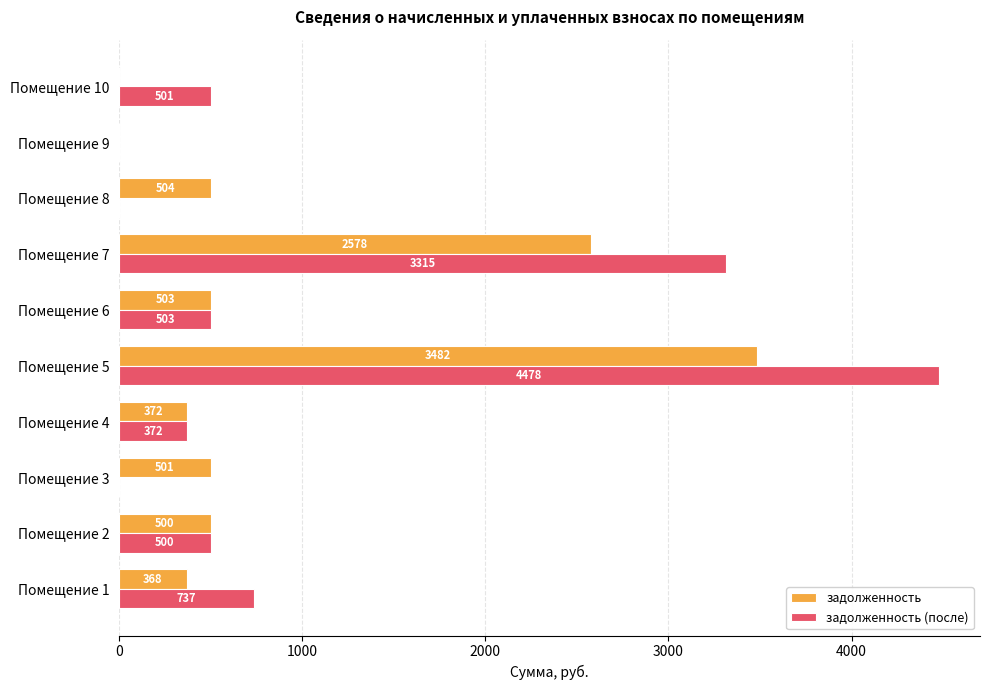

What is the approximate value of задолженность at Помещение 8?

503.5